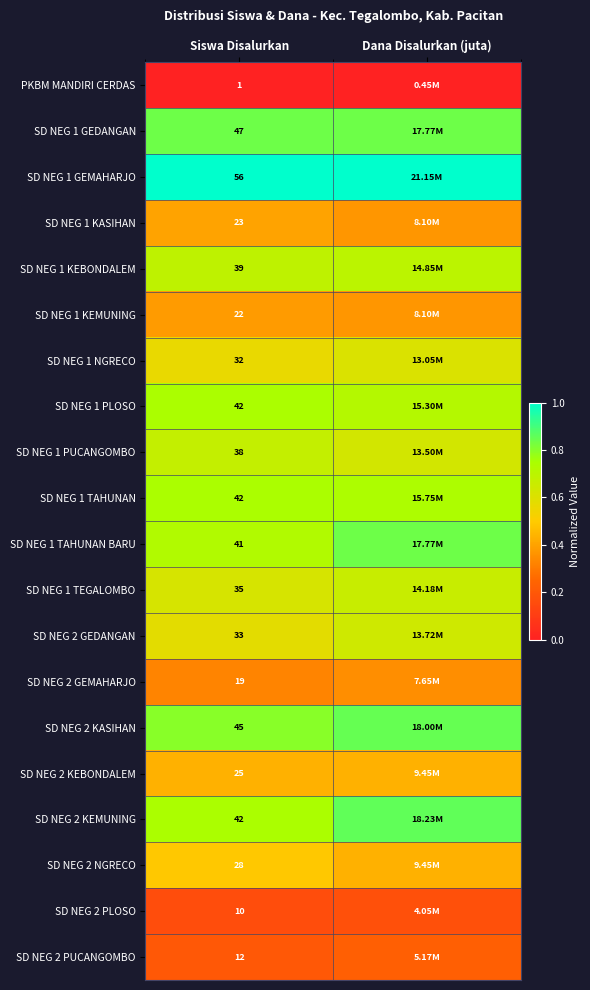

Rank the categories by SD NEG 1 NGRECO value from highest to lowest.

Dana Disalurkan (juta), Siswa Disalurkan